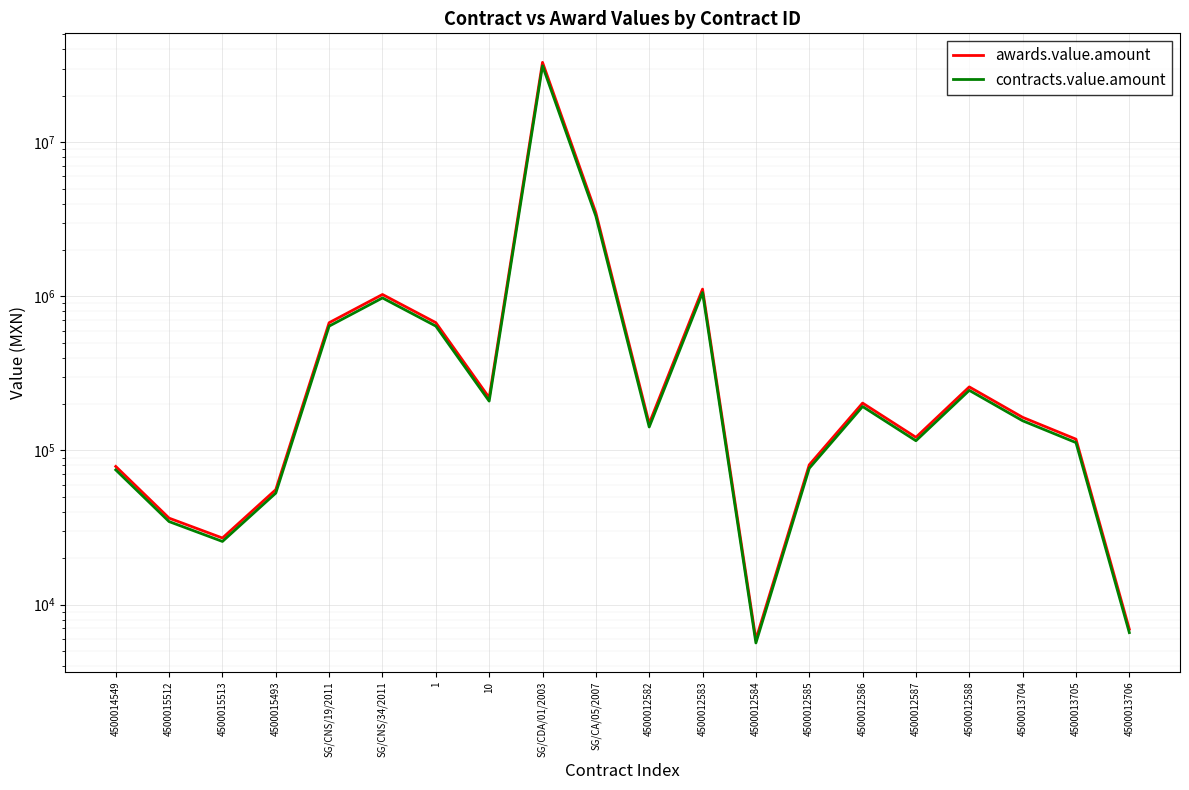

What is the total value across all series at SG/CNS/19/2011?

1314869.7